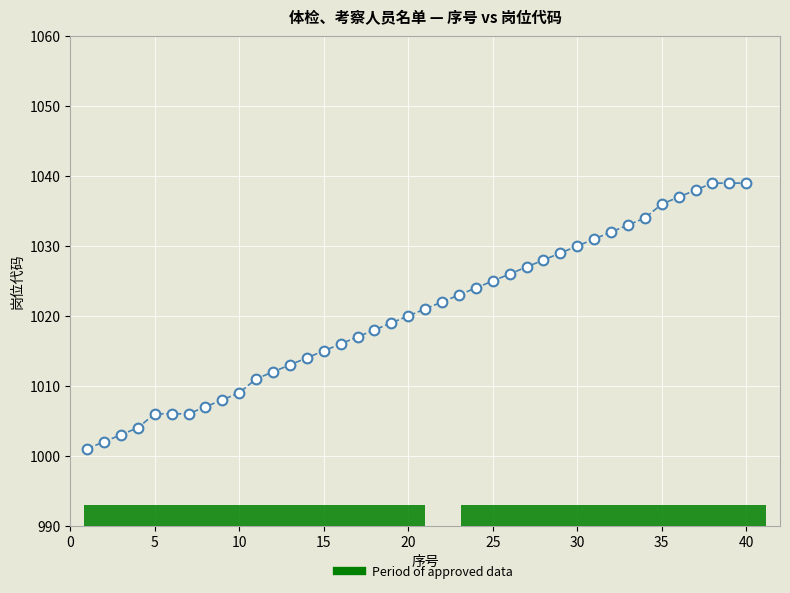

What is the range of X values (max minus min)?

39